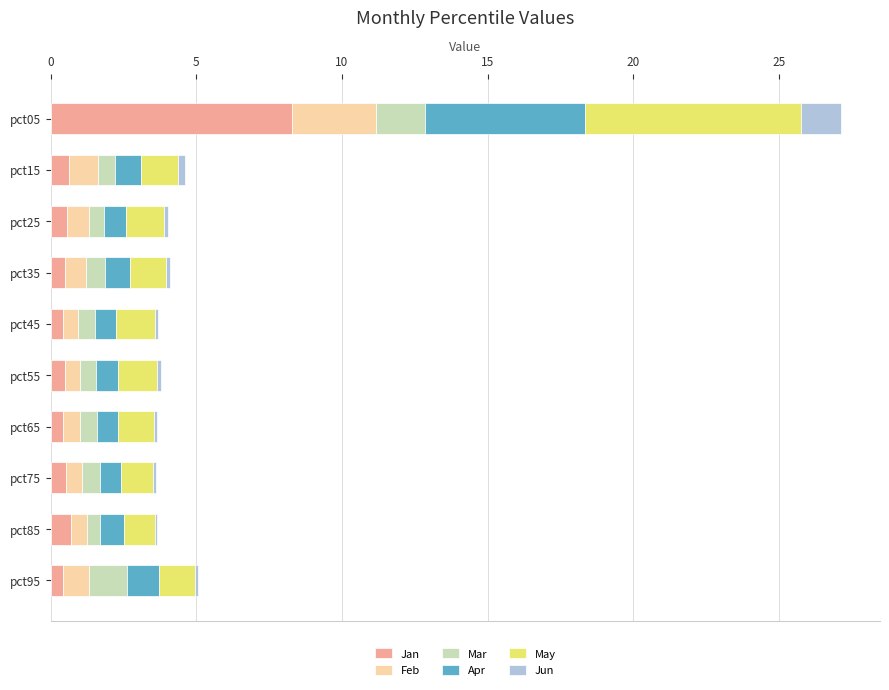

What is the highest value of the Jan series?

8.3